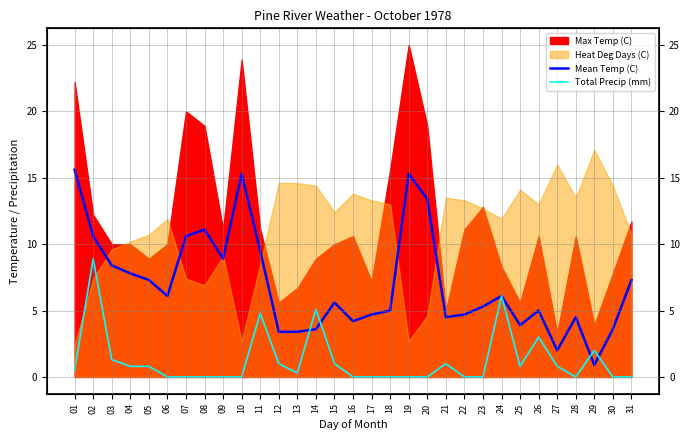

How many interior local valleys does the Mean Temp (C) series have?

7